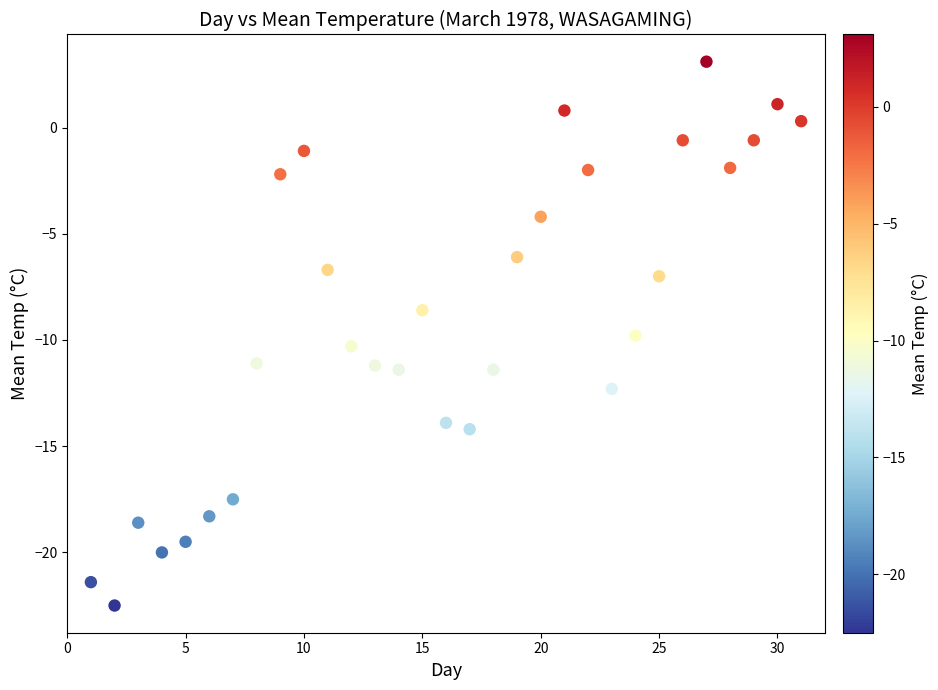

What Y value in the scatter plot is closest to -9?

-8.6